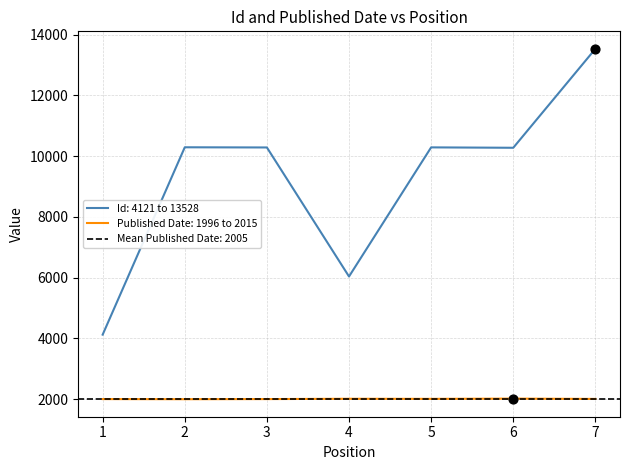

Which series contains the lowest Y value?

Published Date